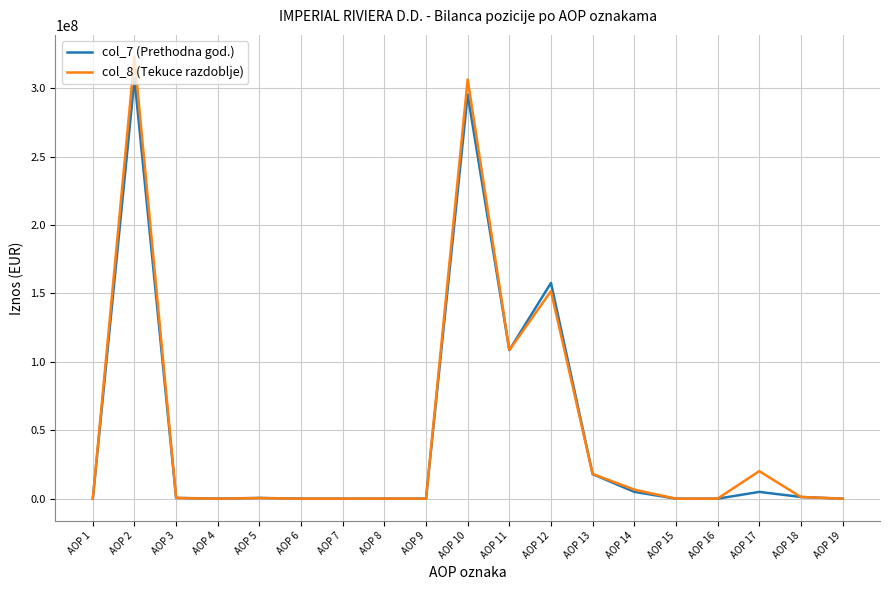

What is the total value across all series at AOP 5?

990711